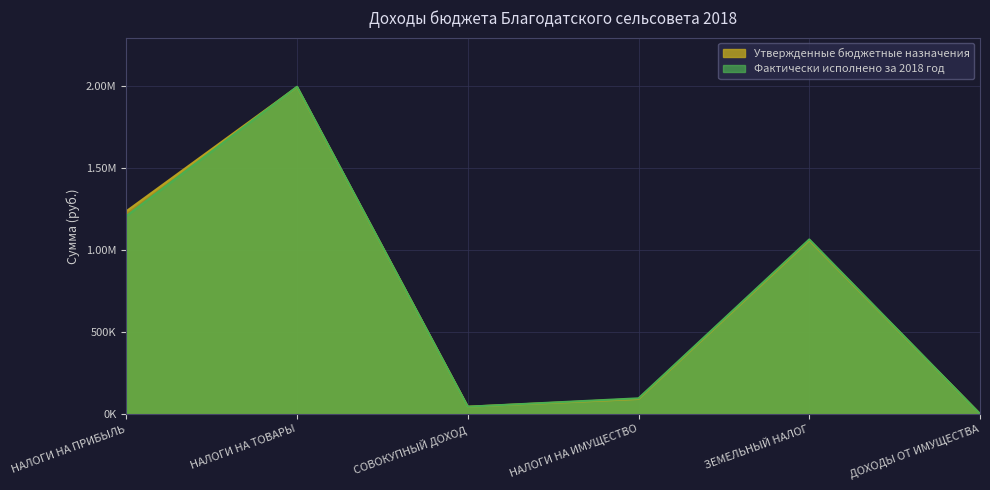

Is the value of Утвержденные бюджетные назначения at НАЛОГИ НА ТОВАРЫ greater than the value of Фактически исполнено за 2018 год at ЗЕМЕЛЬНЫЙ НАЛОГ?

Yes